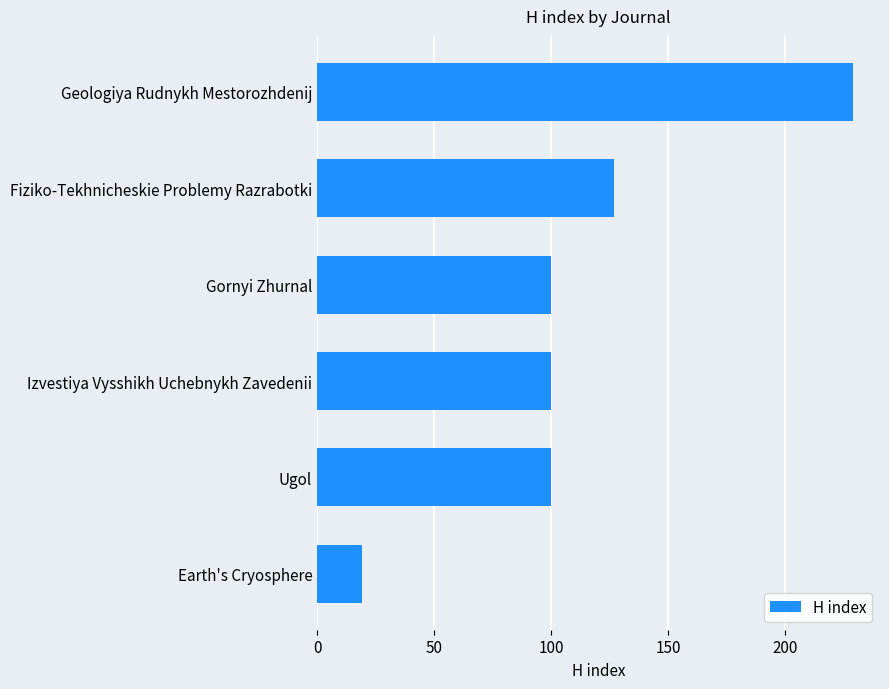

What is the value of the 3rd bar from the top?

100